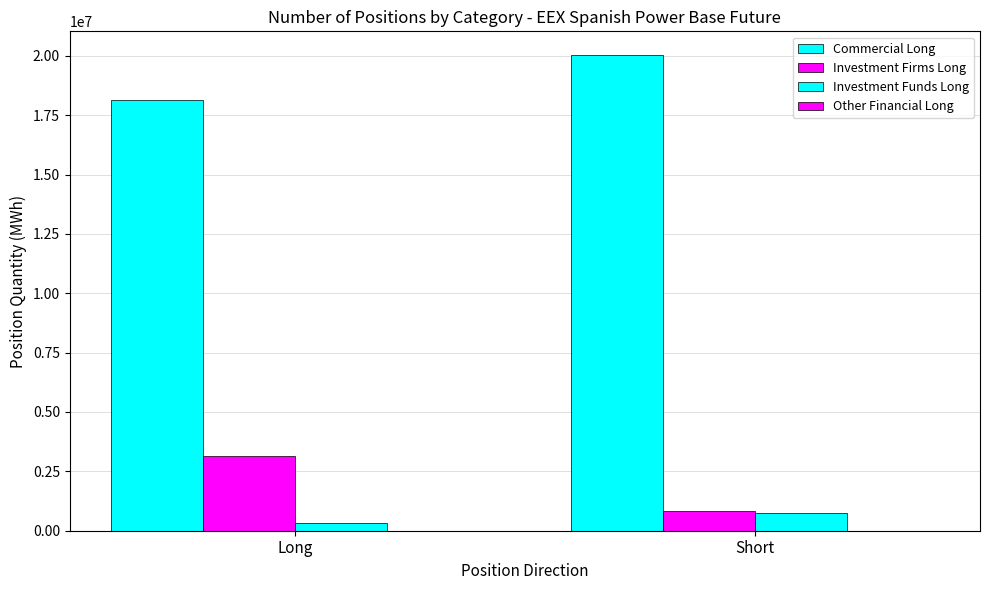

Which label corresponds to the largest value in the chart?

Short